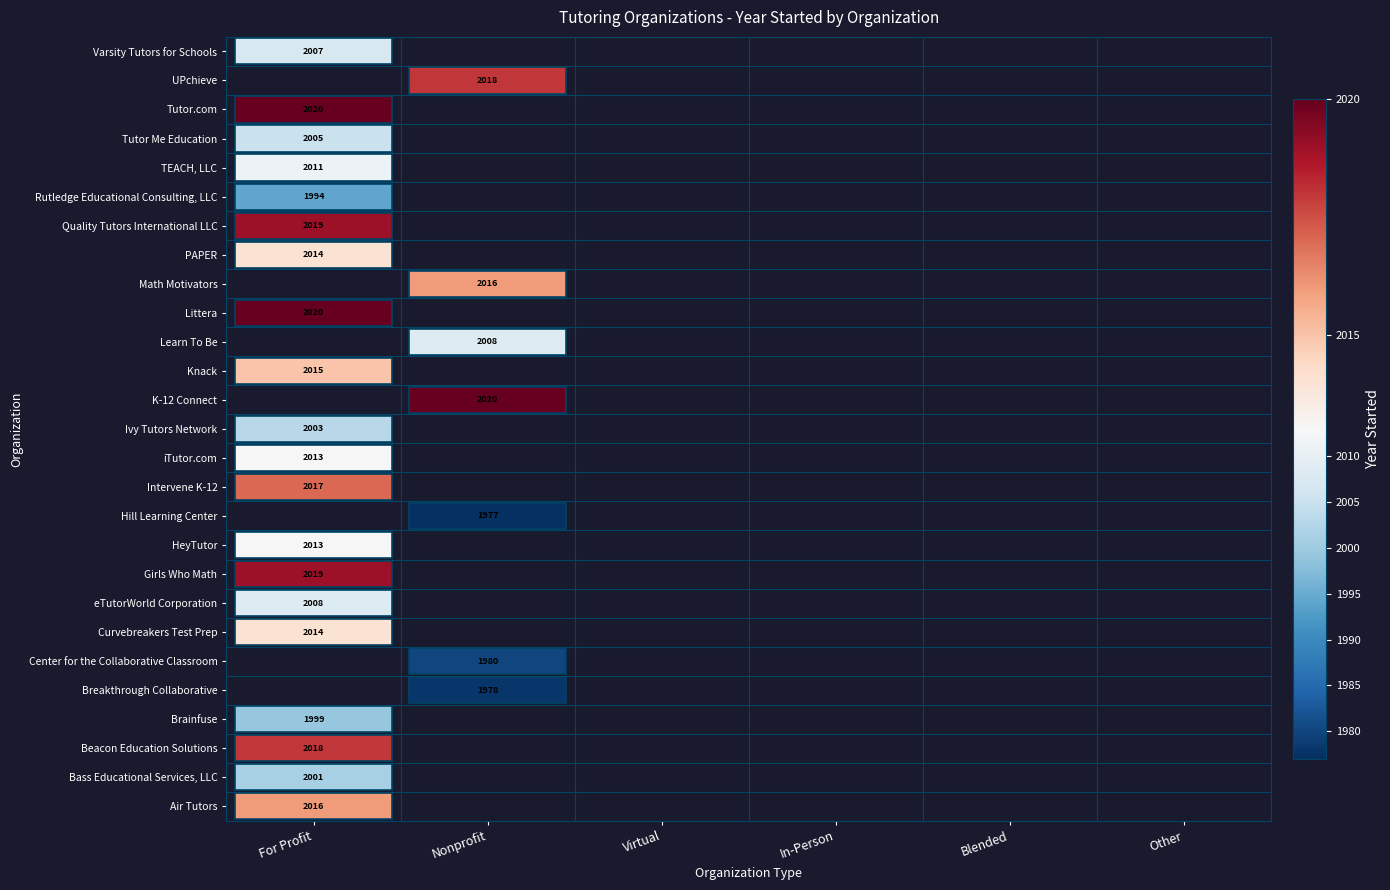

Is the value of eTutorWorld Corporation at 0 greater than the value of Center for the Collaborative Classroom at 1?

Yes